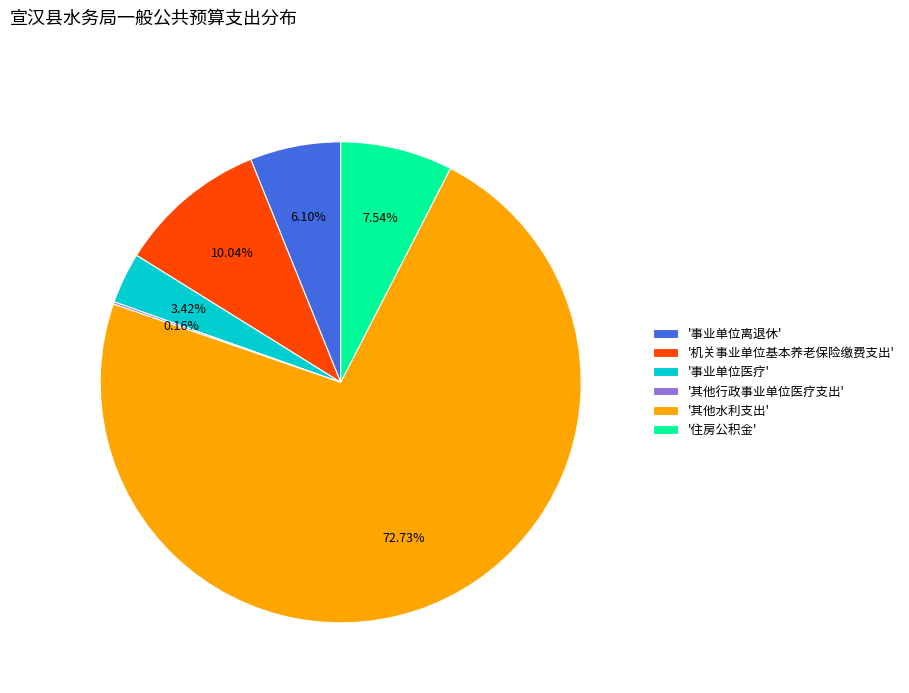

Does any single category account for the majority?

Yes